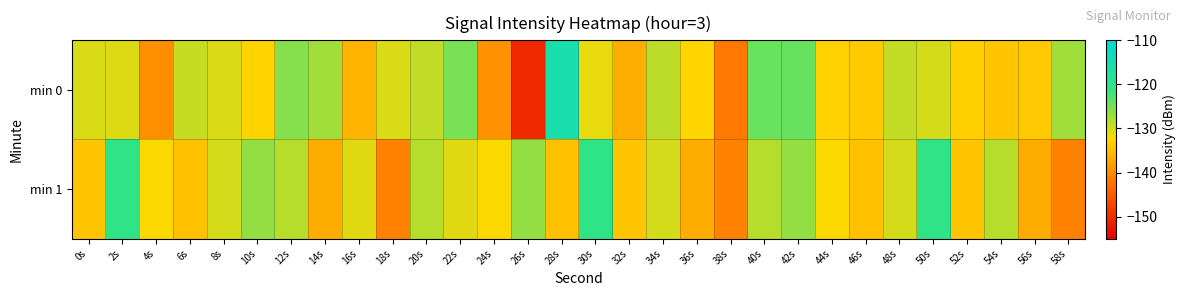

What is the total value across all series at 10s?

-259.5